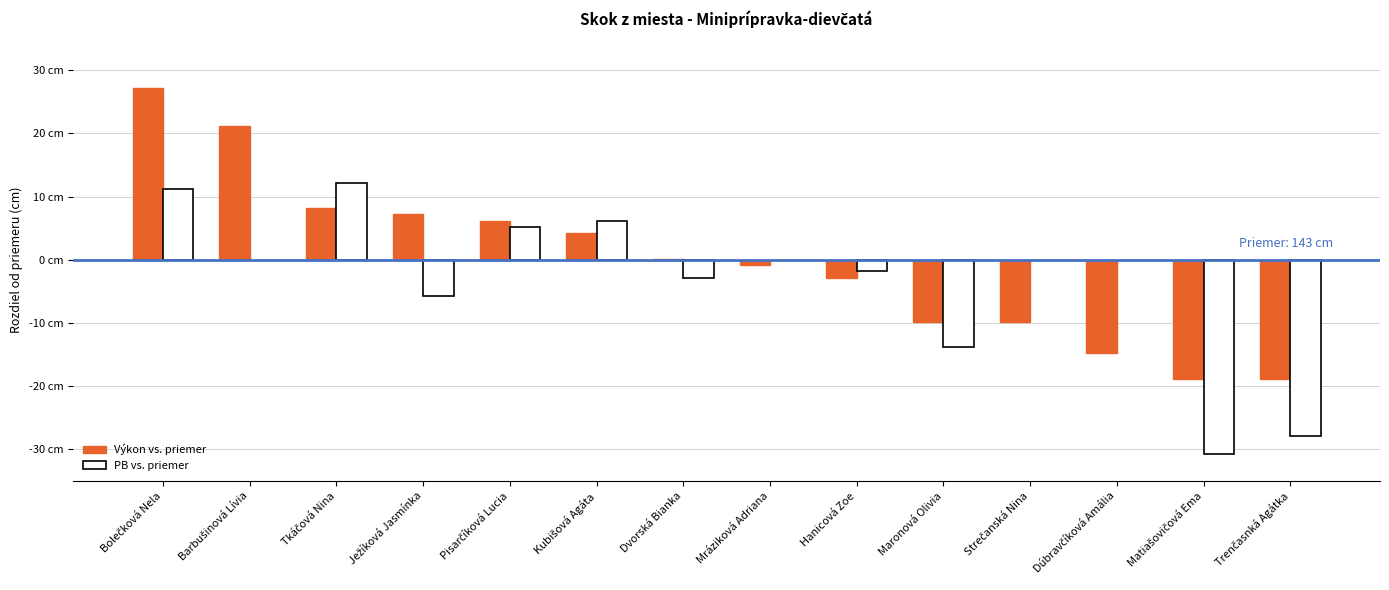

Reading left to right, what are all the values shown in this chart?

Výkon vs. priemer (cm): 27.2	21.2	8.2	7.2	6.2	4.2	0.2	-0.8	-2.8	-9.8	-9.8	-14.8	-18.8	-18.8
PB vs. priemer (cm): 11.2	0.0	12.2	-5.8	5.2	6.2	-2.8	0.0	-1.8	-13.8	0.0	0.0	-30.8	-27.8